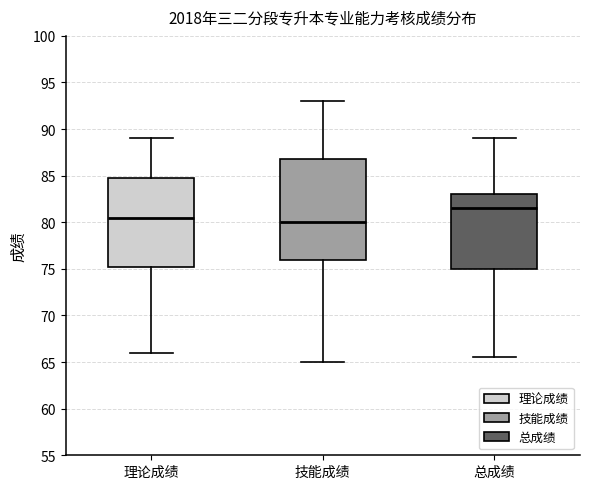

Reading left to right, transcribe this box plot: for each box, give where its median line is, the range the box spans, and where its two whiskers end, as read against the y-axis. The values are not printed on the chart, so give them approximately, as read against the axis.

理论成绩: median 80.5, box 75.5 to 85.0, whiskers 66.0 to 89.0
技能成绩: median 80.0, box 76.0 to 87.0, whiskers 65.0 to 93.0
总成绩: median 81.5, box 75.0 to 83.0, whiskers 65.5 to 89.0